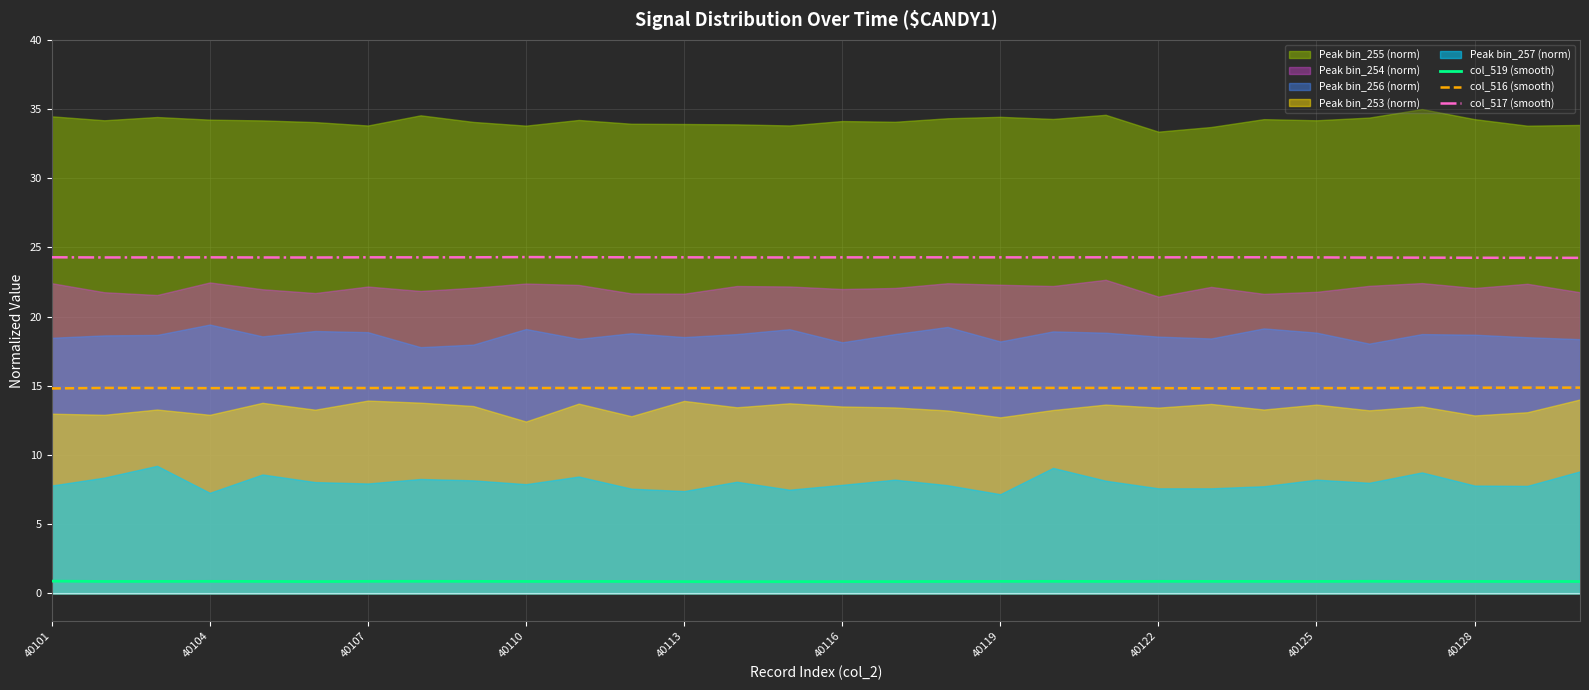

True or false: col_517 (smooth) and col_516 (smooth) intersect in this chart.

False